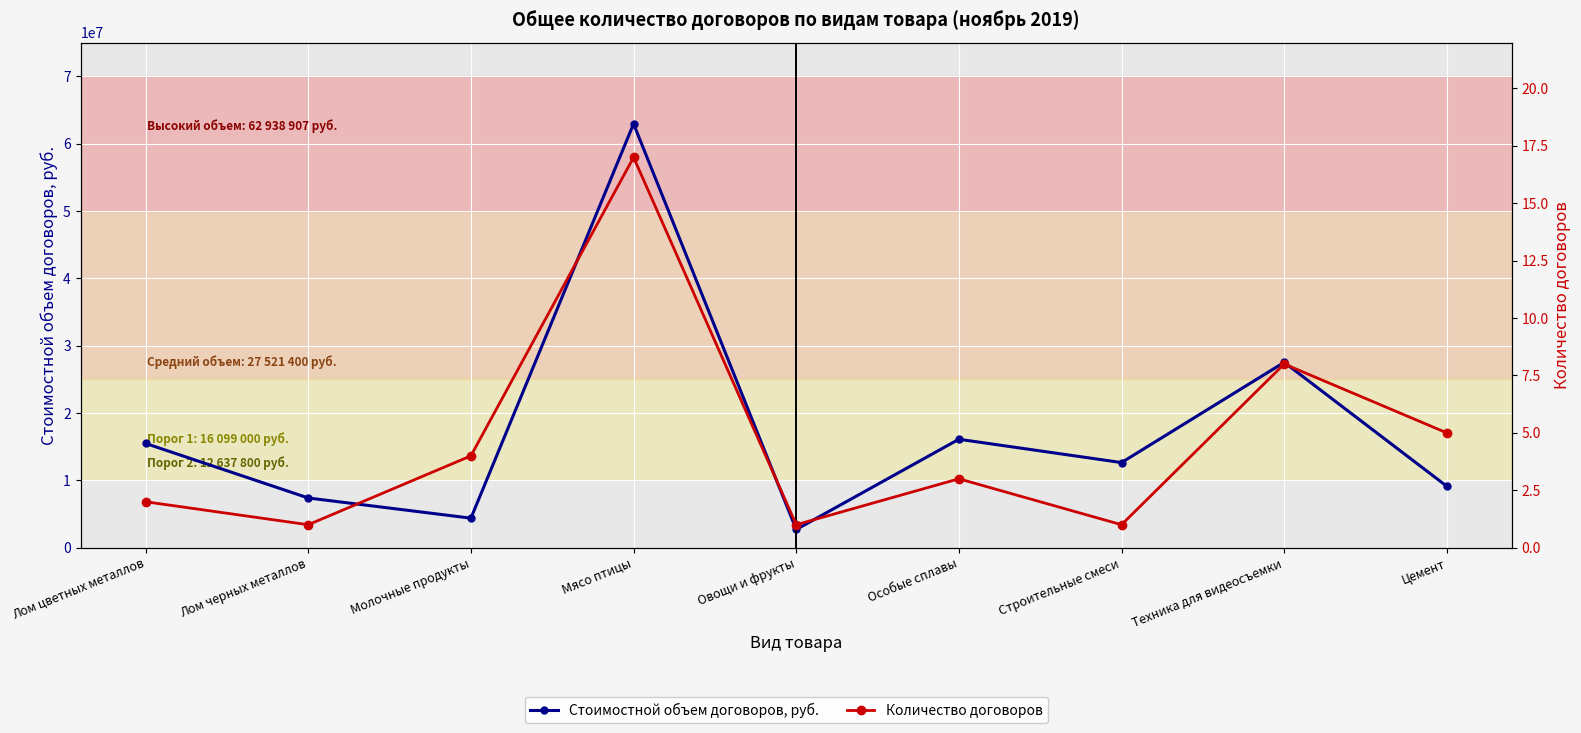

Is it true that Стоимостной объем договоров, руб. equals 4380500 at Молочные продукты?

True